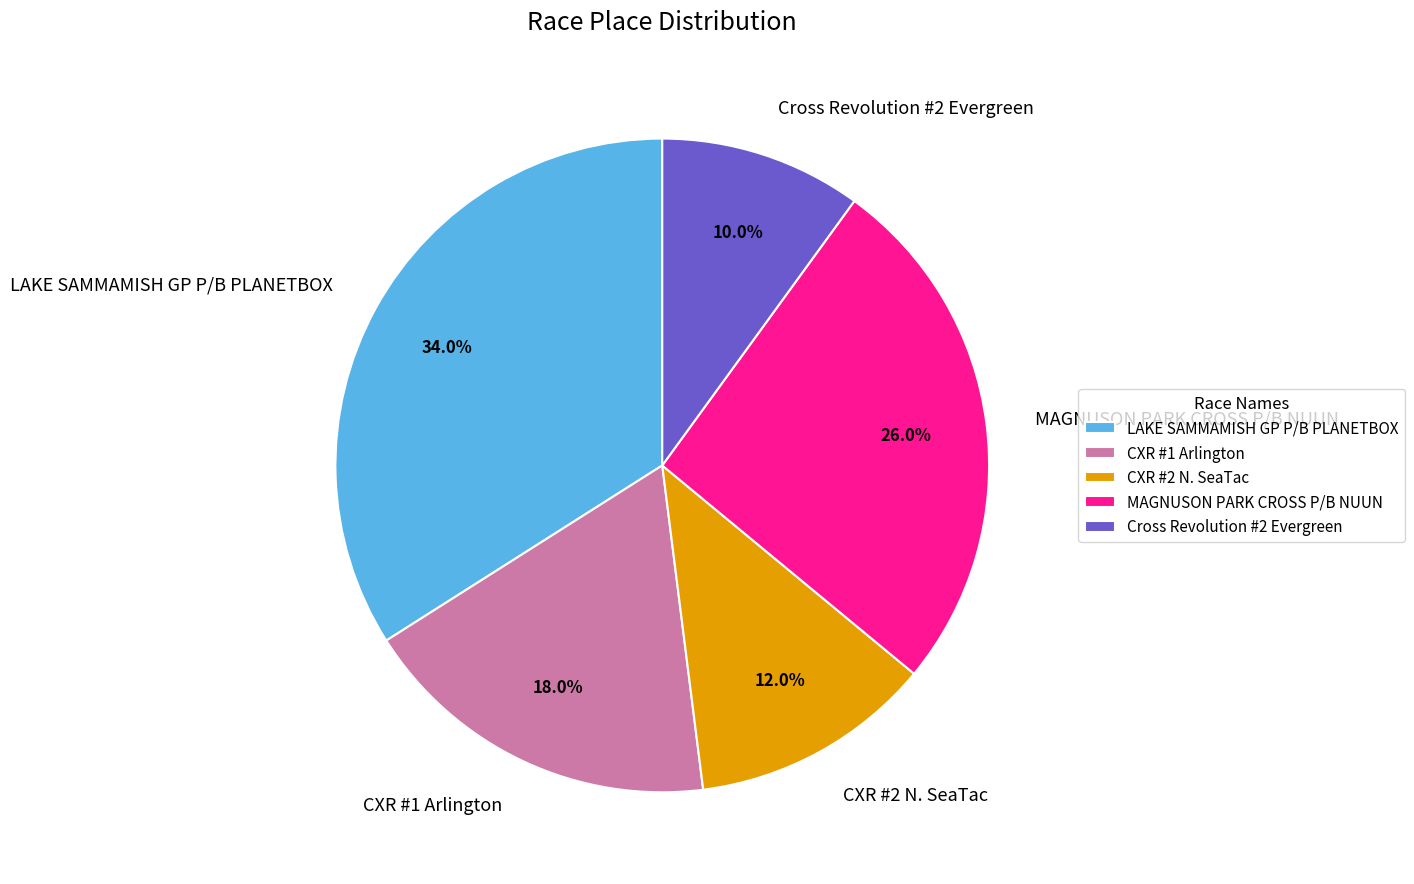

True or false: CXR #1 Arlington accounts for 18% of the total.

True